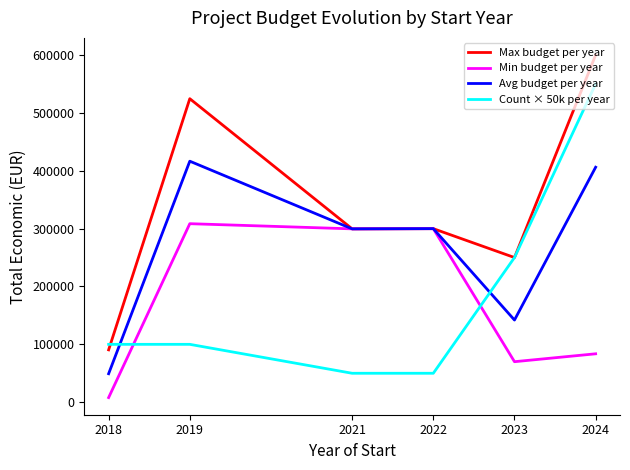

After their last crossing, which series has the higher values: Count × 50k per year or Avg budget per year?

Count × 50k per year